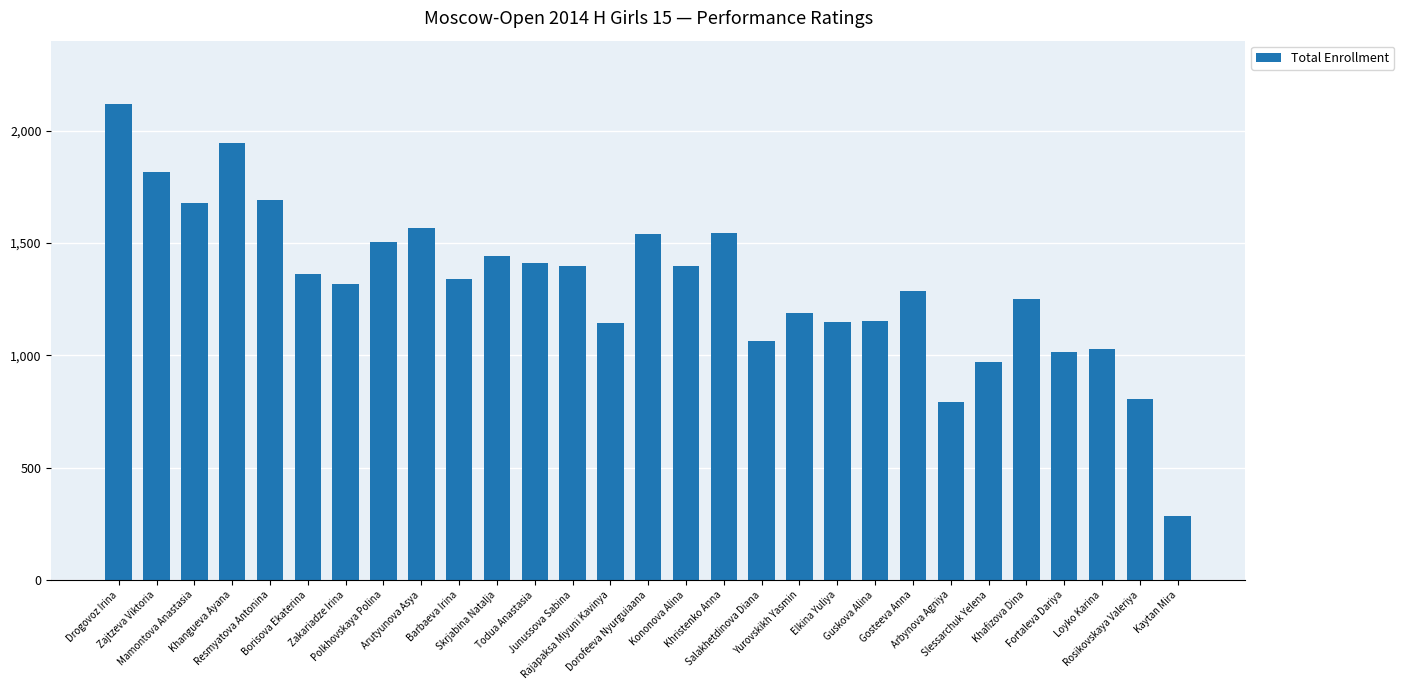

Are the bars horizontal?

No